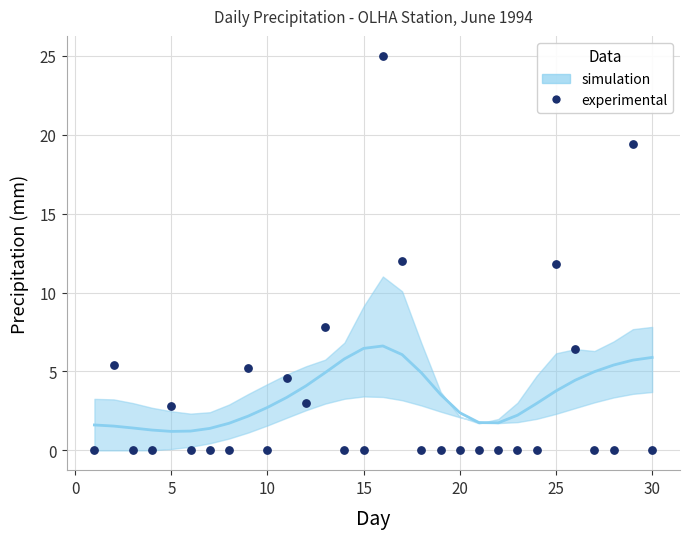

What is the range of X values (max minus min)?

29.0